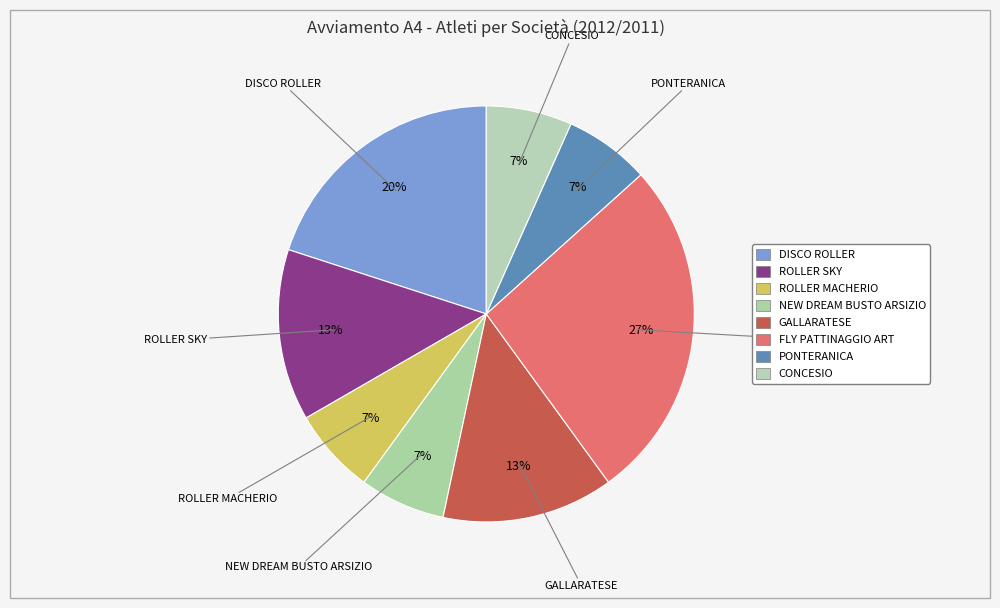

To the nearest percent, what is the difference between the largest and smallest slice percentages?

20%